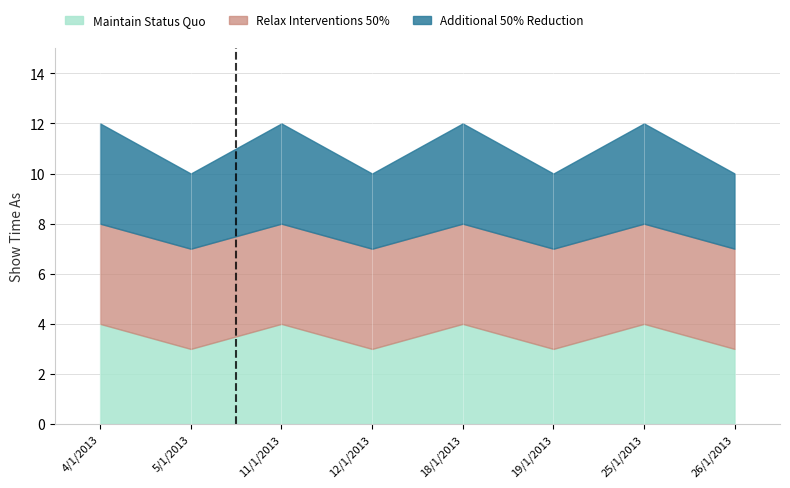

What is the average value of the Additional 50% Reduction series?

4